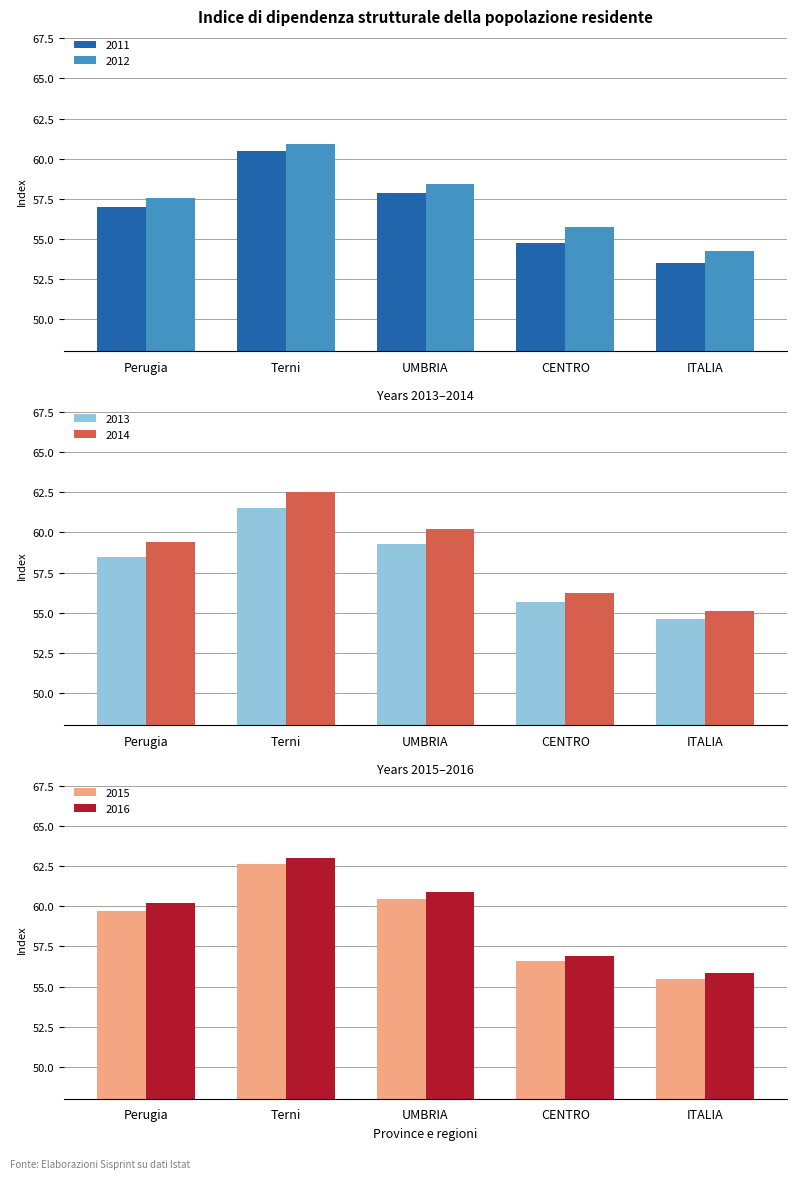

What is the sum of all 2016 values?

296.9